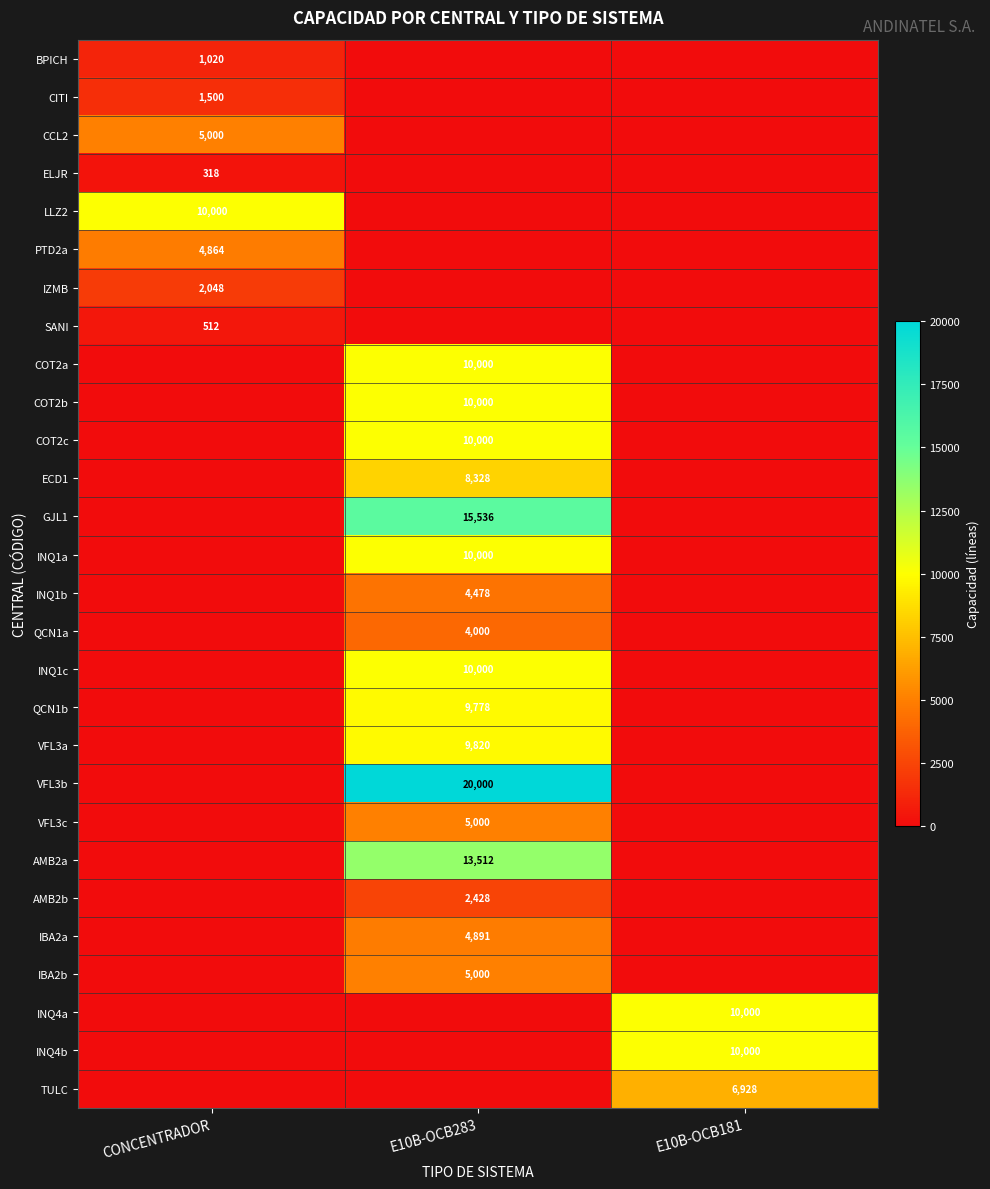

Is it true that TULC equals 6928 at E10B-OCB181?

True